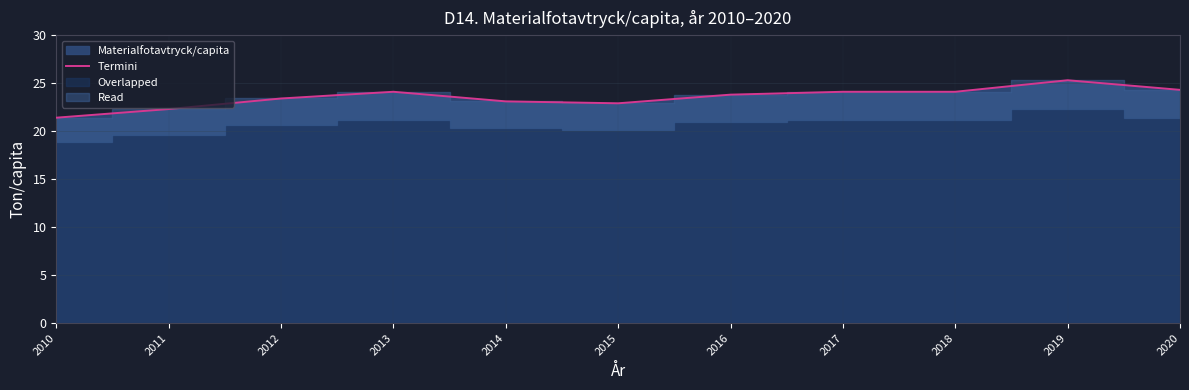

Is it true that the value at 2018 is 24.1?

True